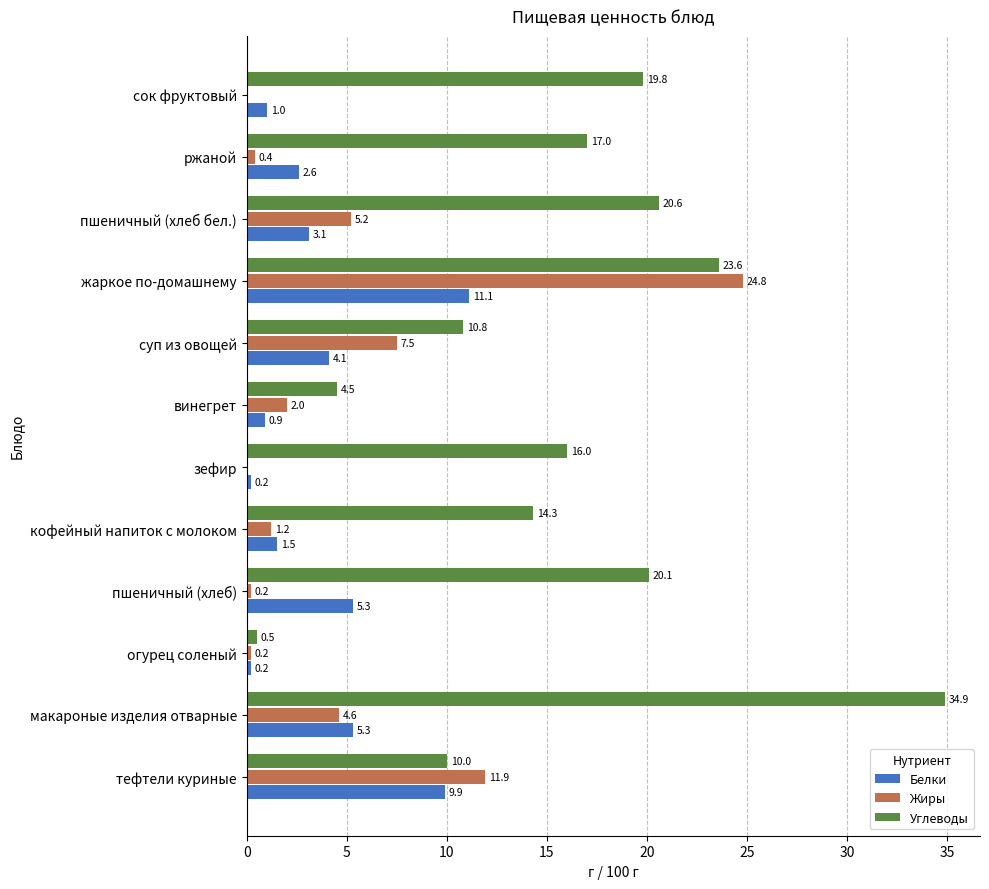

How many categories are shown in the chart?

12